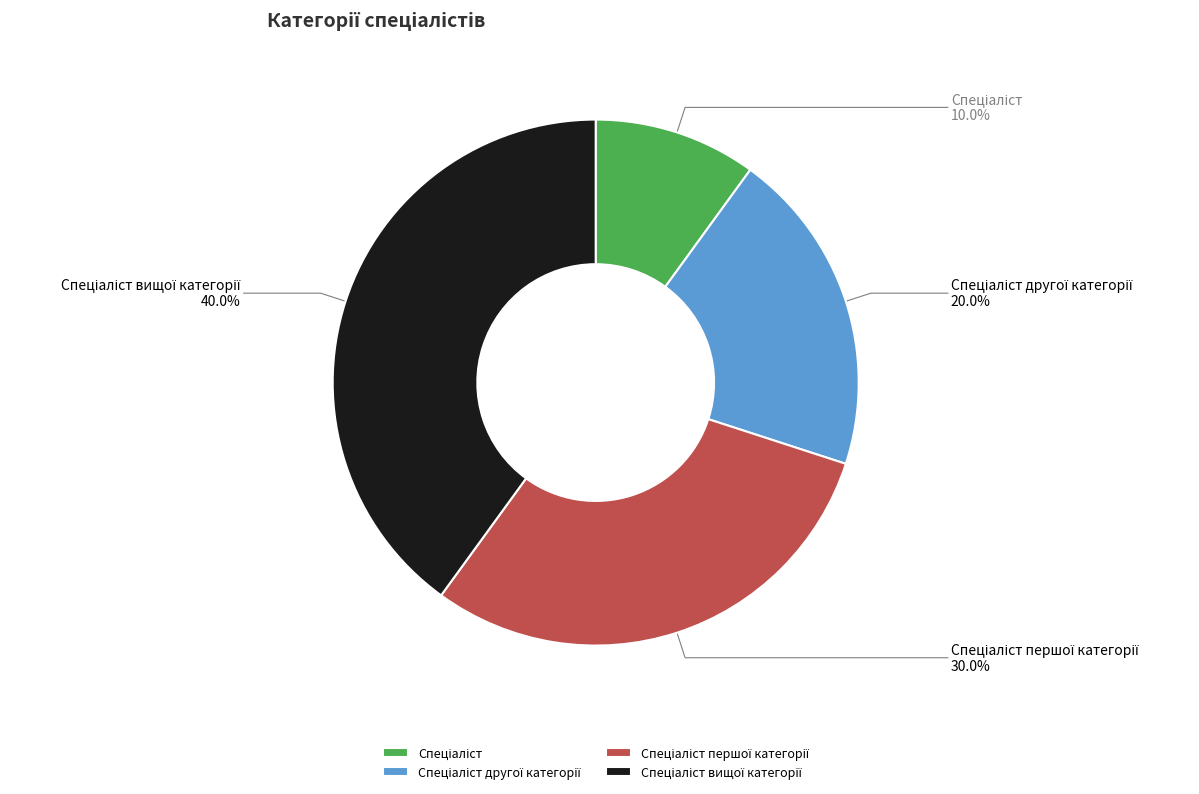

Does any single category account for the majority?

No